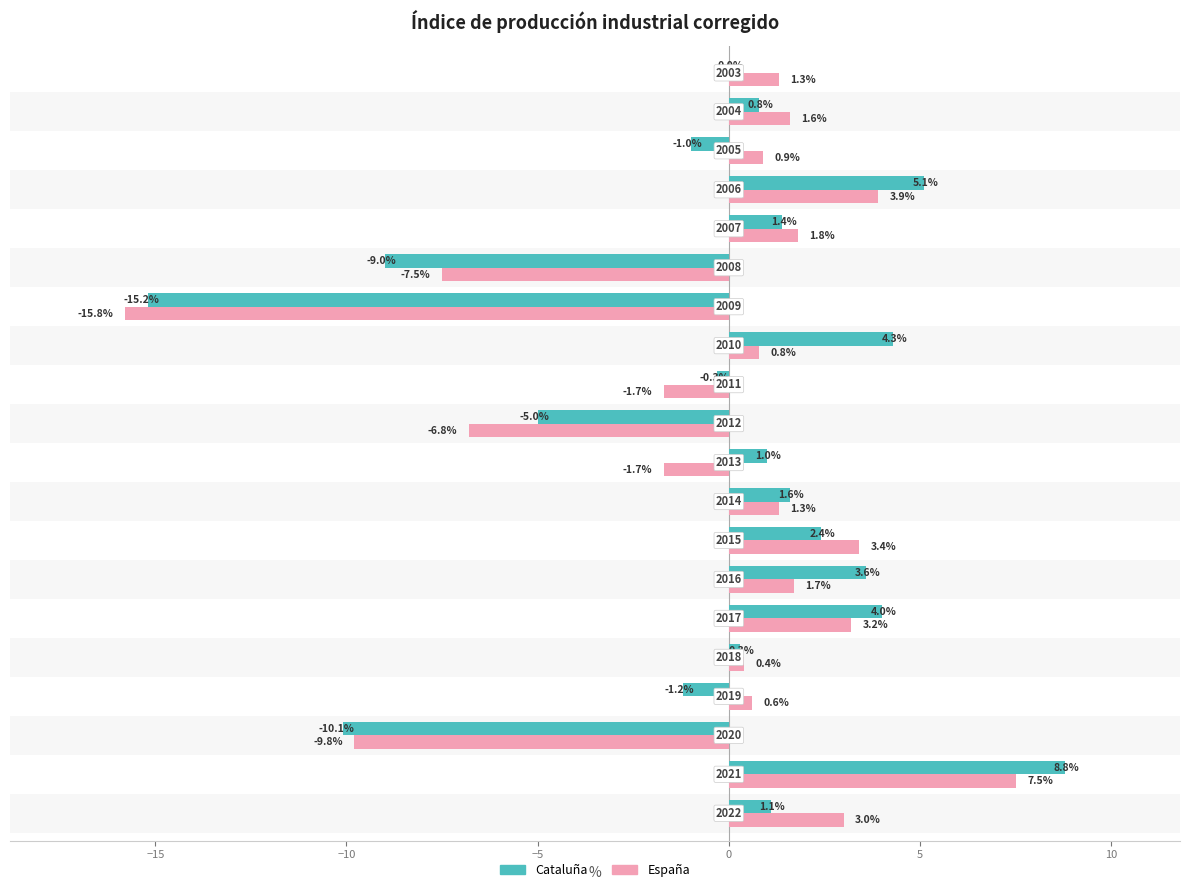

What is the highest value of the Cataluña series?

8.8